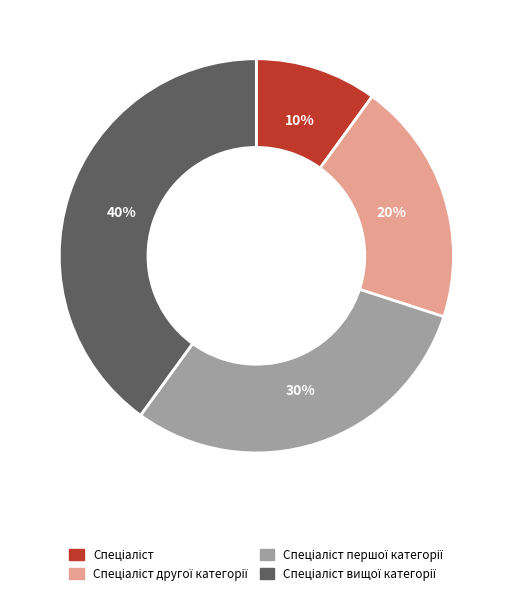

To the nearest percent, what is the difference between the largest and smallest slice percentages?

30%